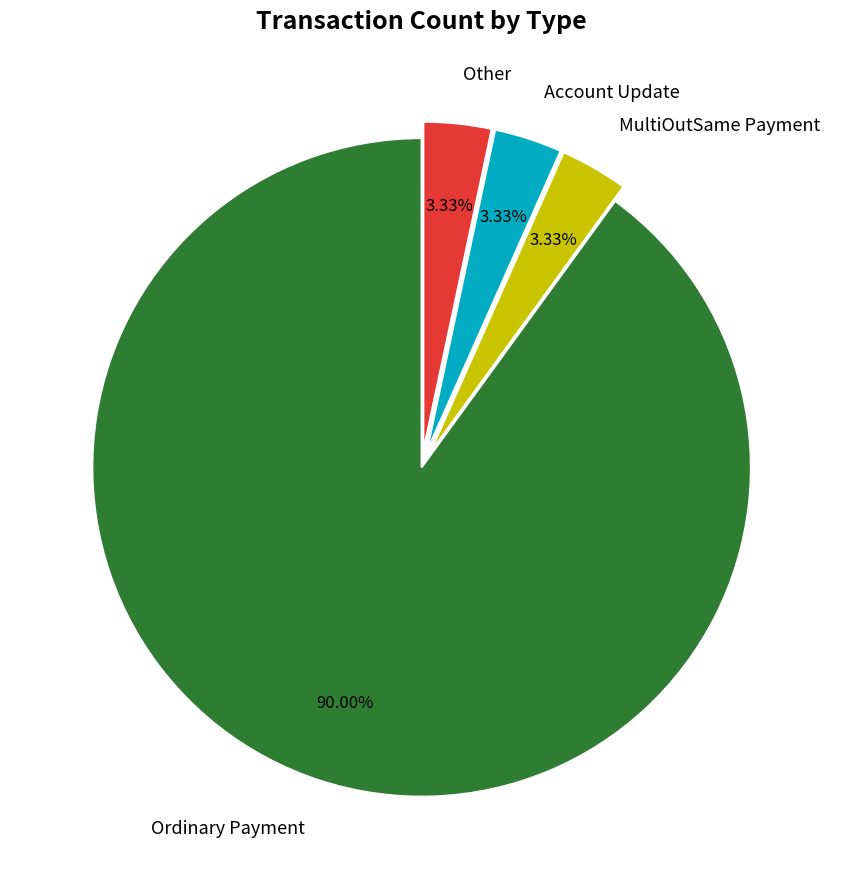

How many segments does this pie chart have?

4